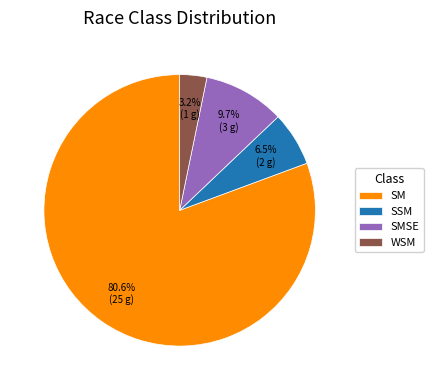

What is the total percentage of SSM and WSM?

9.7%